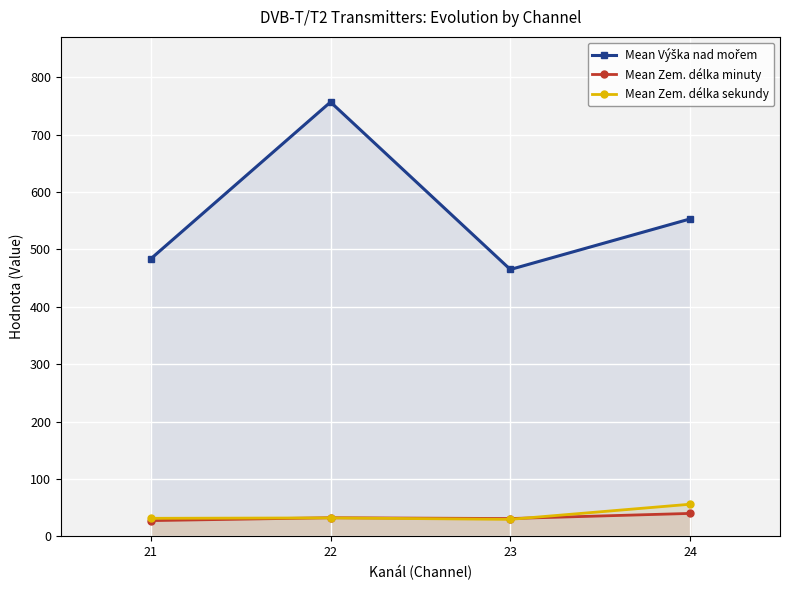

At which label is Mean Výška nad mořem closest to 610?

24